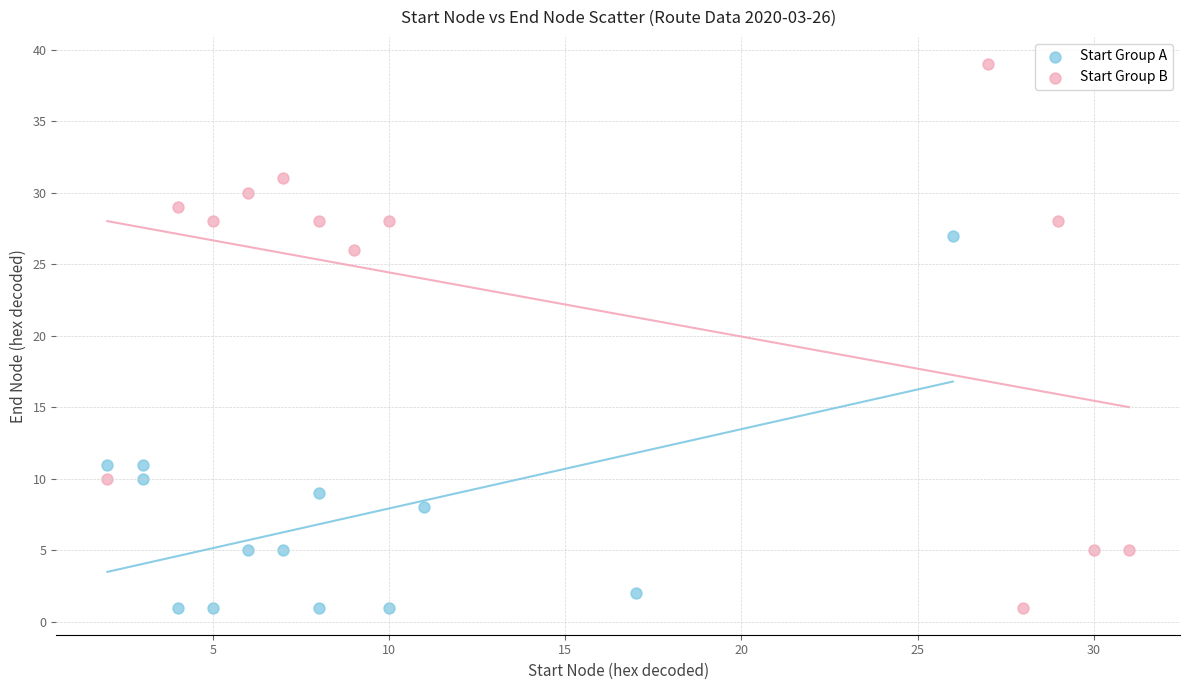

Which series contains the highest Y value?

Start Group B